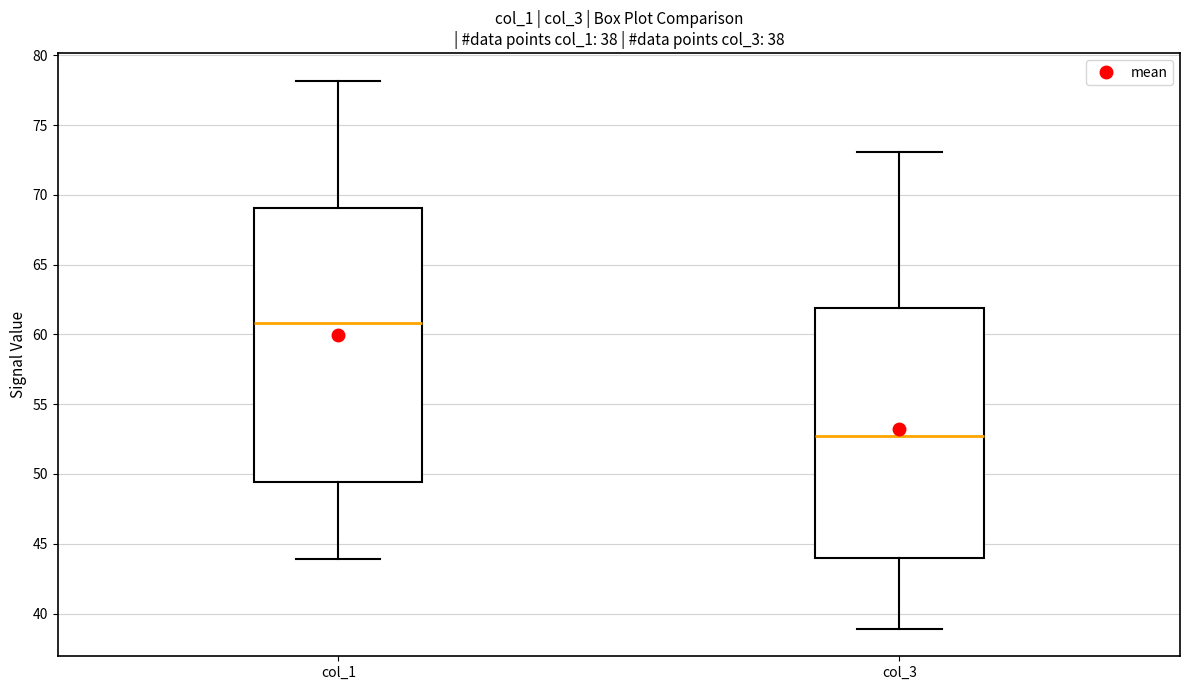

Which box is the tallest, from its lower edge to its upper edge?

col_1